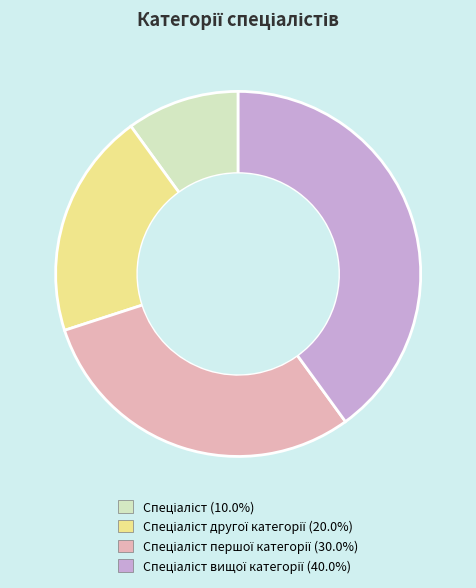

Count the number of slices in the pie.

4